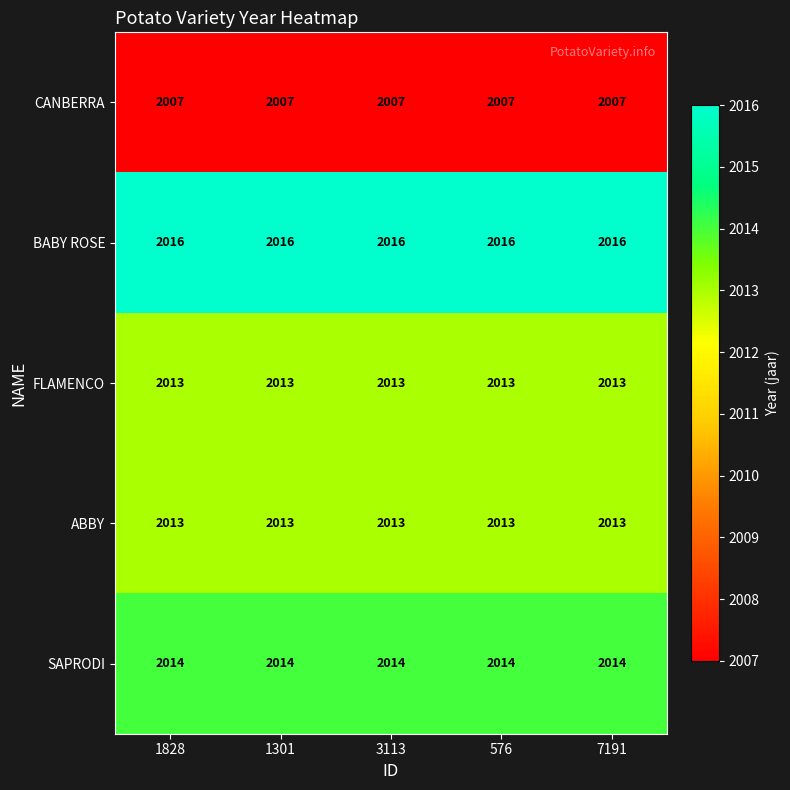

Is it true that CANBERRA equals 2007 at 7191?

True